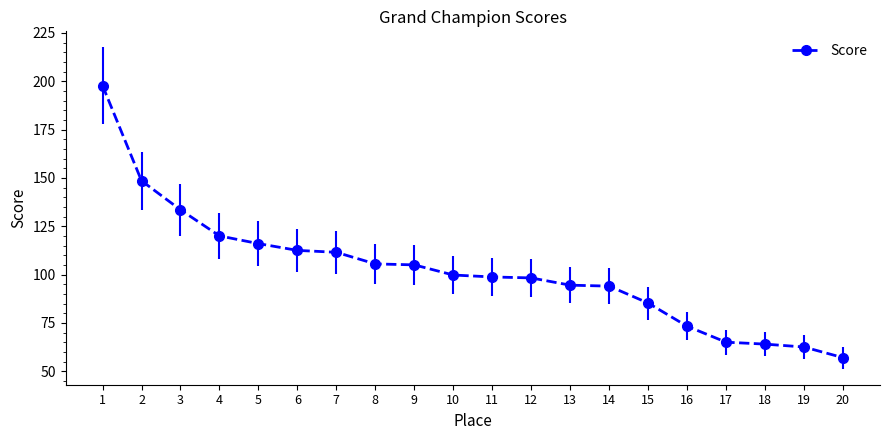

What is the sum of the values at 19 and 14?

156.5